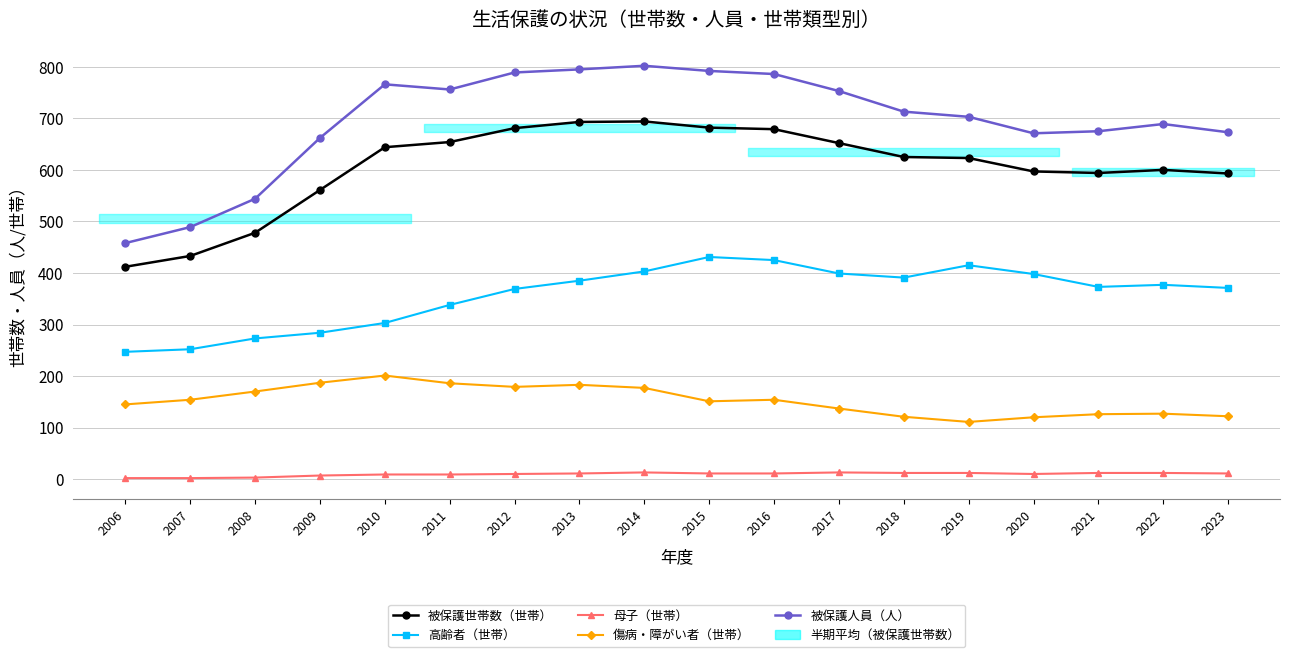

How many interior local valleys does the 被保護世帯数（世帯） series have?

1